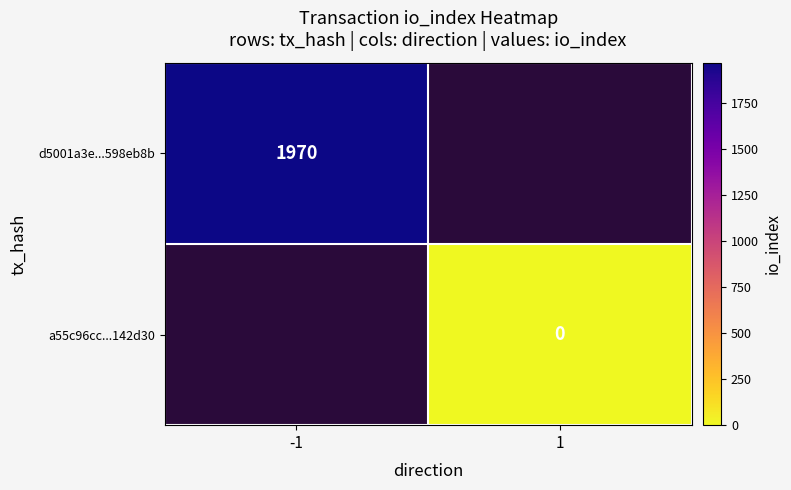

Is the value of a55c96cc...142d30 at 1 greater than the value of d5001a3e...598eb8b at -1?

No